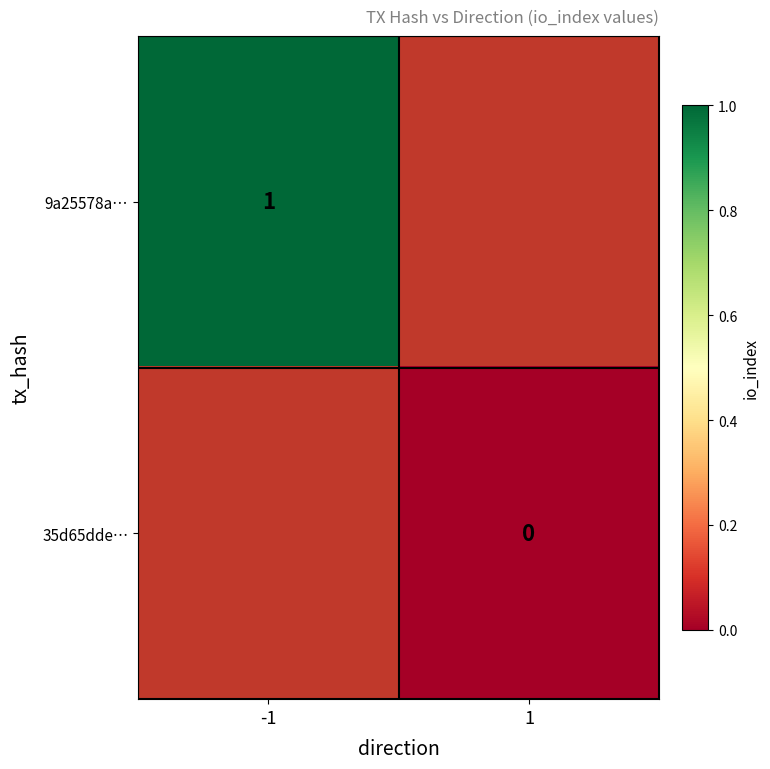

Is it true that 9a25578a… equals 1 at -1?

True